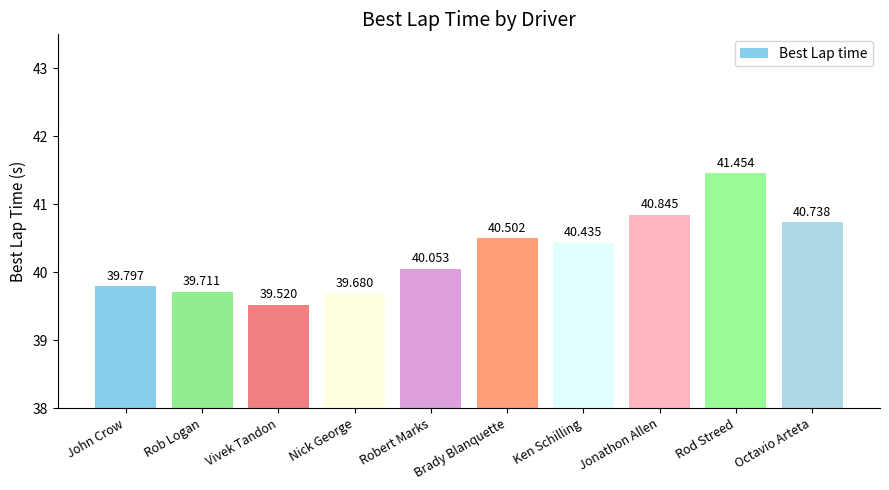

Does the chart contain stacked bars?

No